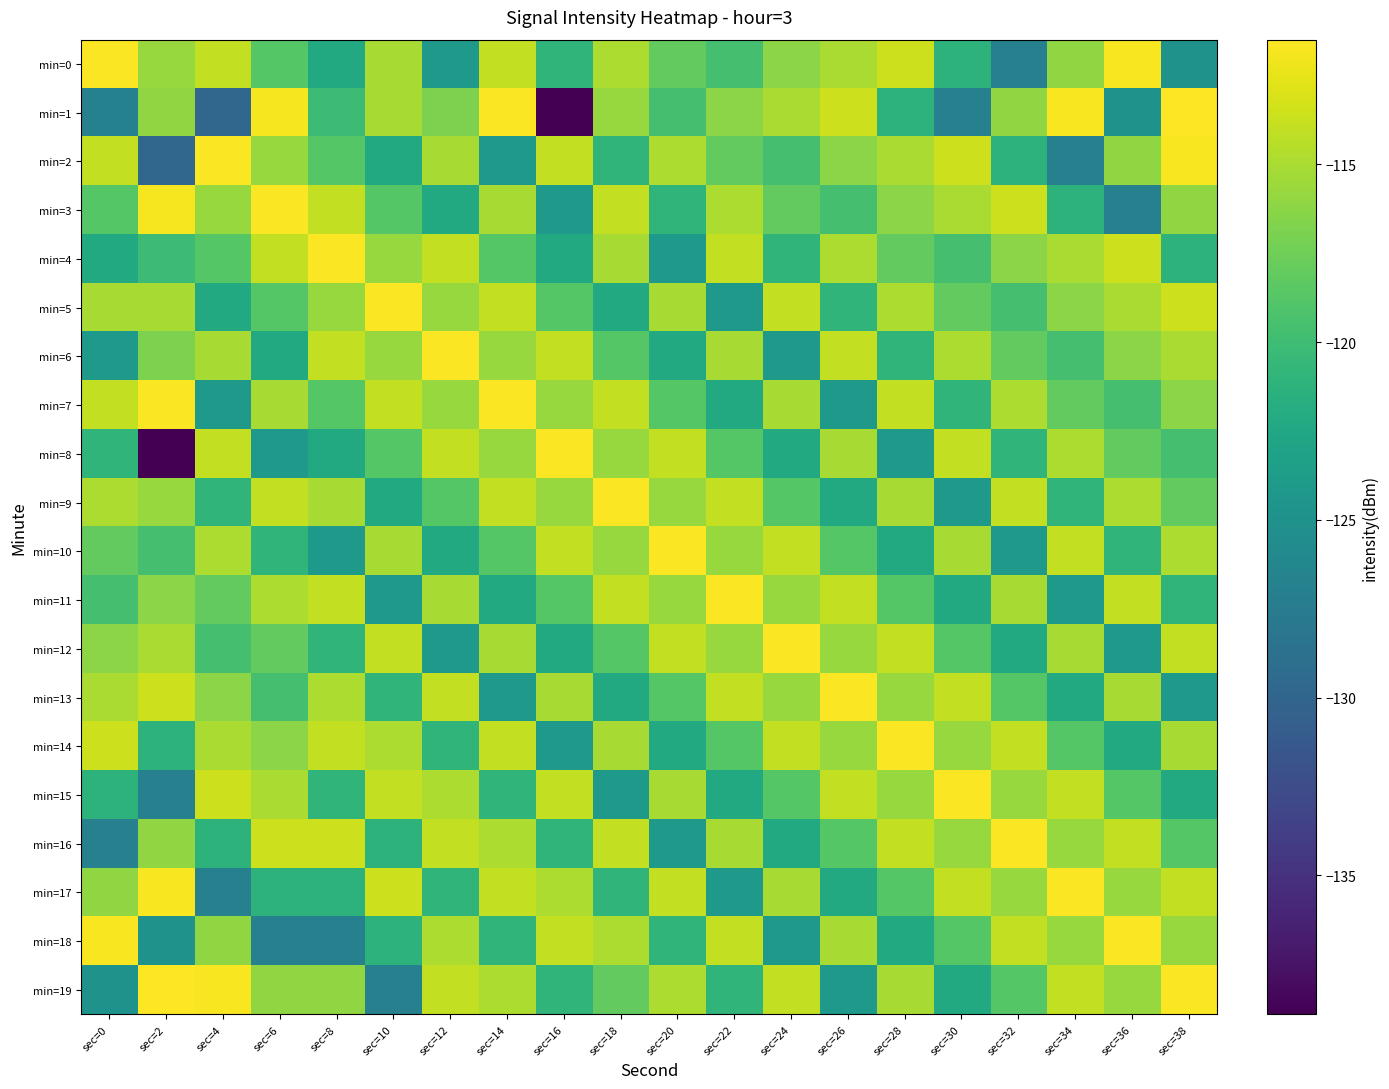

Count the number of categories in the chart.

20